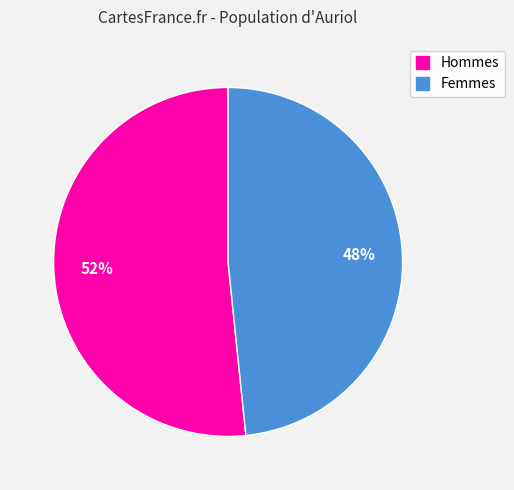

True or false: Femmes accounts for 55% of the total.

False